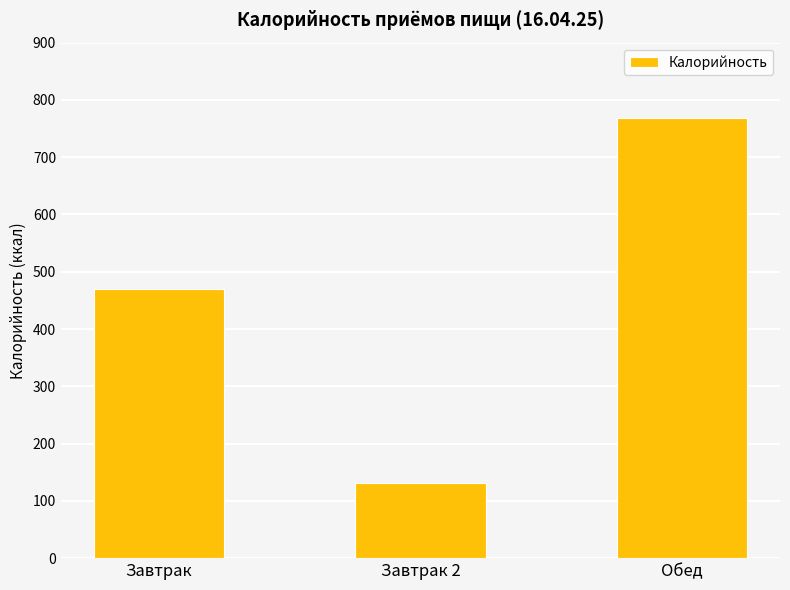

Rank the categories by value from lowest to highest.

Завтрак 2, Завтрак, Обед